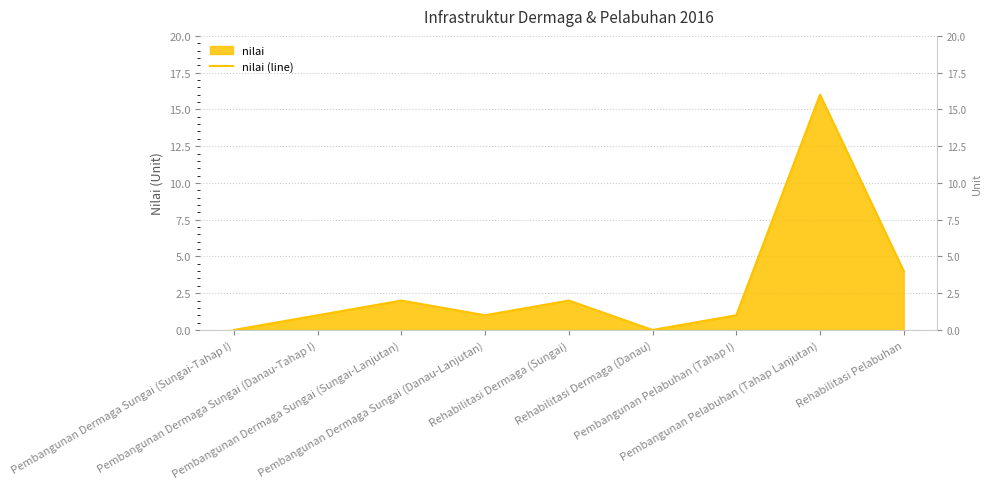

Does the chart display data point markers on the line(s)?

No